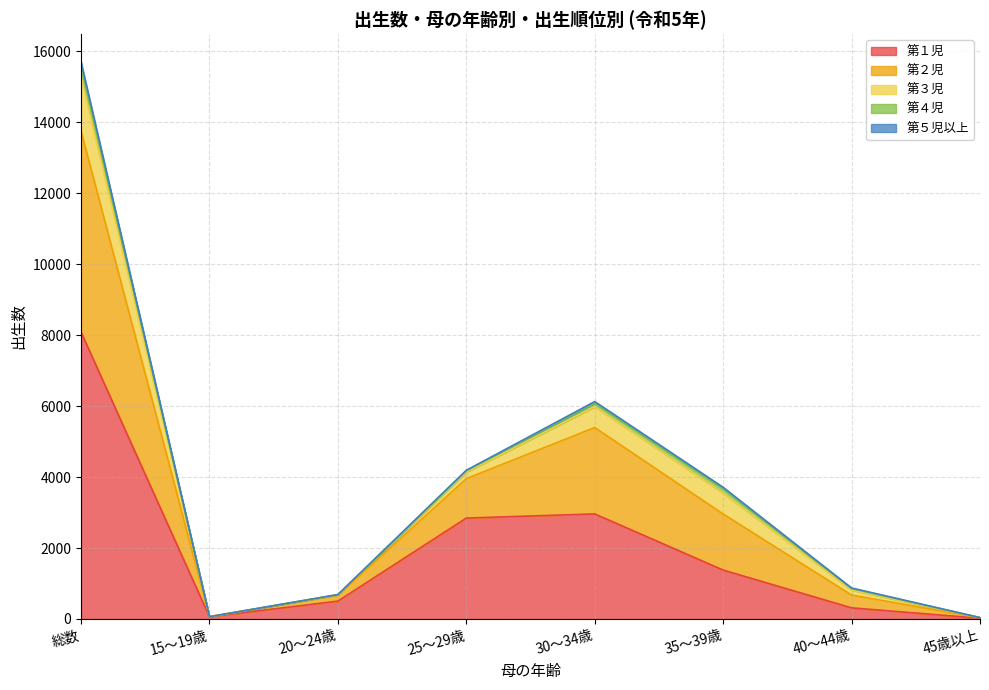

What is the difference between the maximum and minimum values in the 第２児 series?

5660